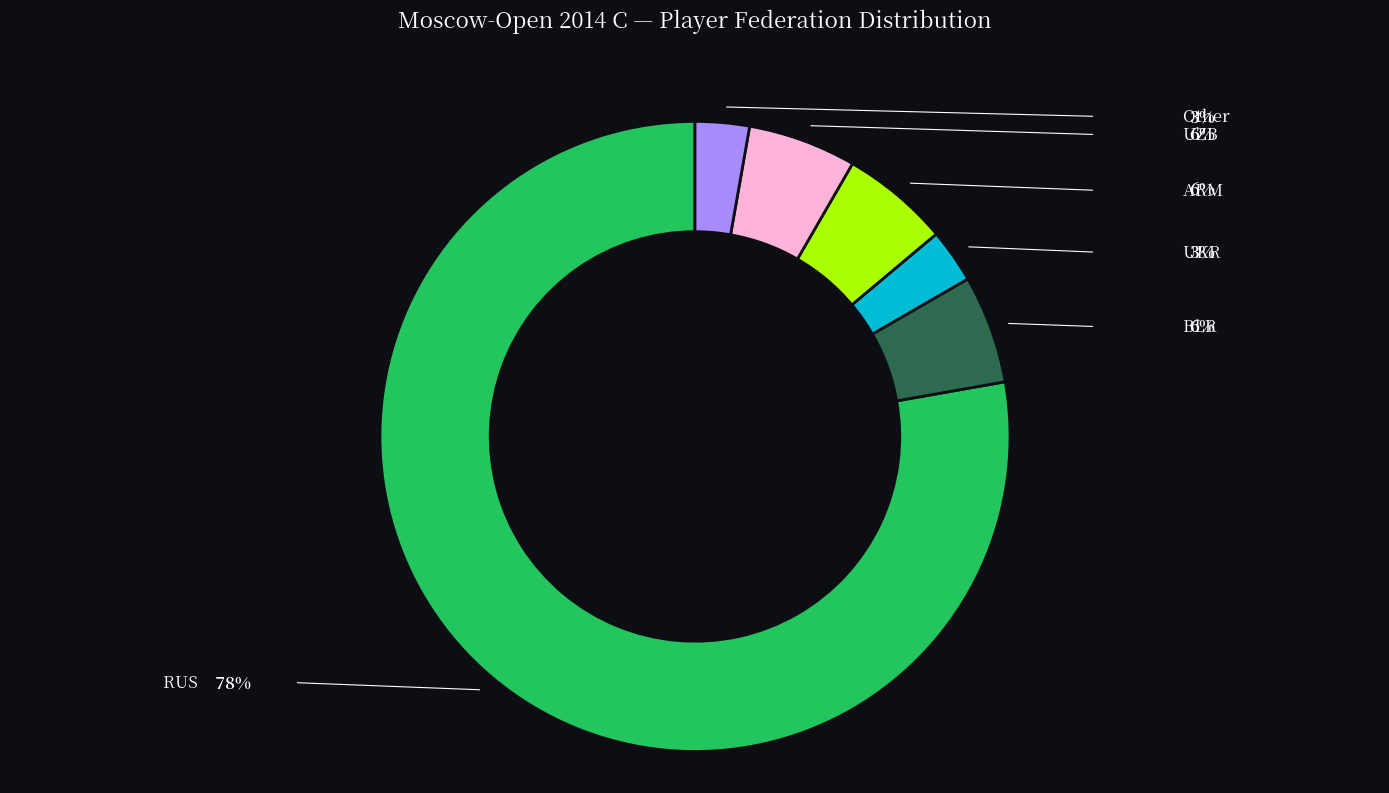

Is there any slice that represents more than half of the pie?

Yes